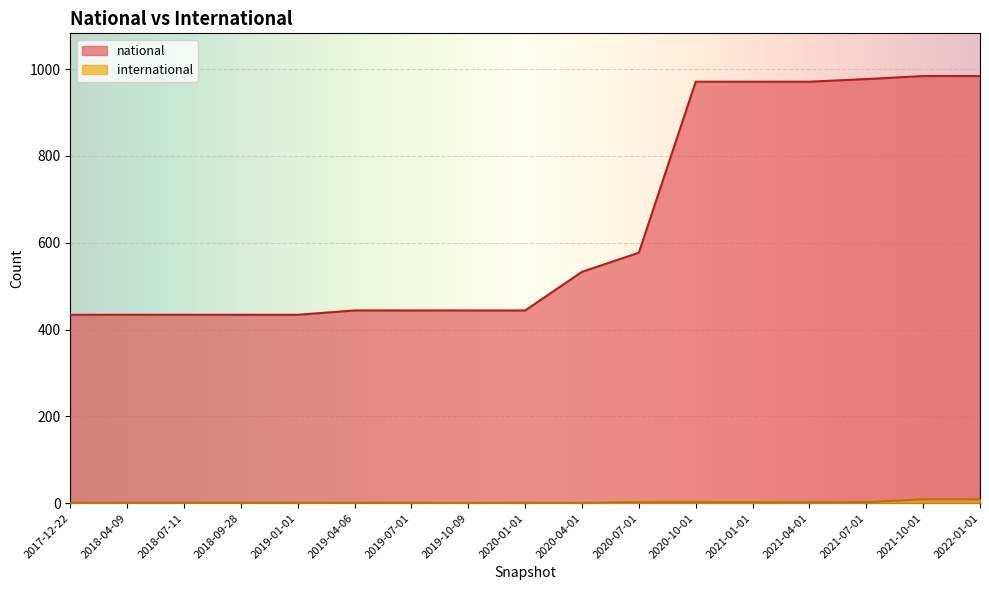

What is the sum of all national values?

10914